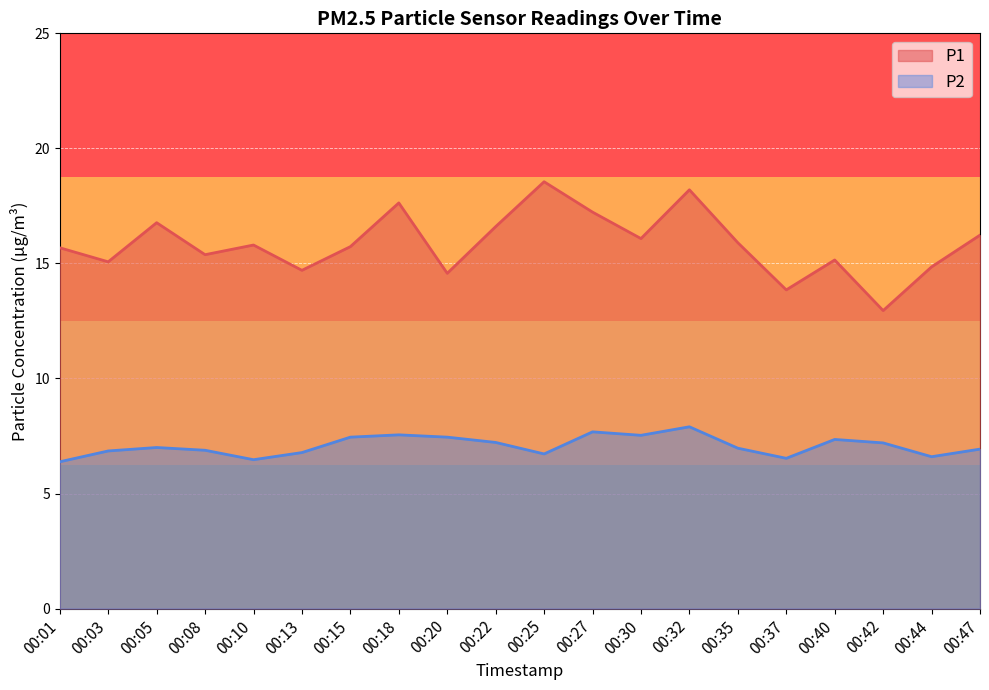

What are all the series names shown in the legend?

P1, P2